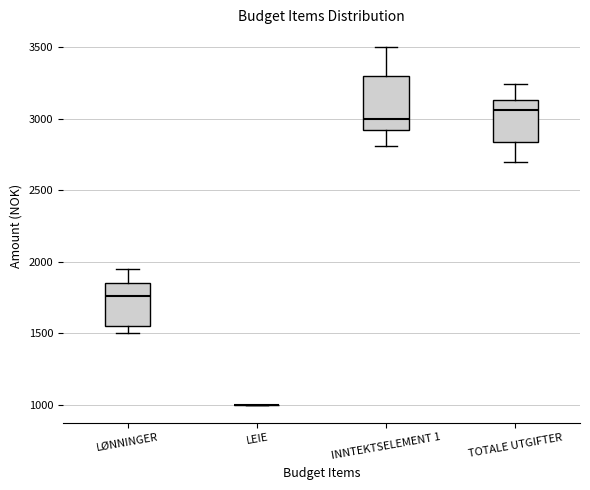

Reading left to right, read every box against the y-axis: the position of its median line, the range the box covers, and the ends of its whiskers. The values are not printed on the chart, so give them approximately, as read against the axis.

LØNNINGER: median 1750, box 1550 to 1850, whiskers 1500 to 1950
LEIE: box collapsed to a line at 1000, whiskers 1000 to 1000
INNTEKTSELEMENT 1: median 3000, box 2900 to 3300, whiskers 2800 to 3500
TOTALE UTGIFTER: median 3050, box 2850 to 3150, whiskers 2700 to 3250